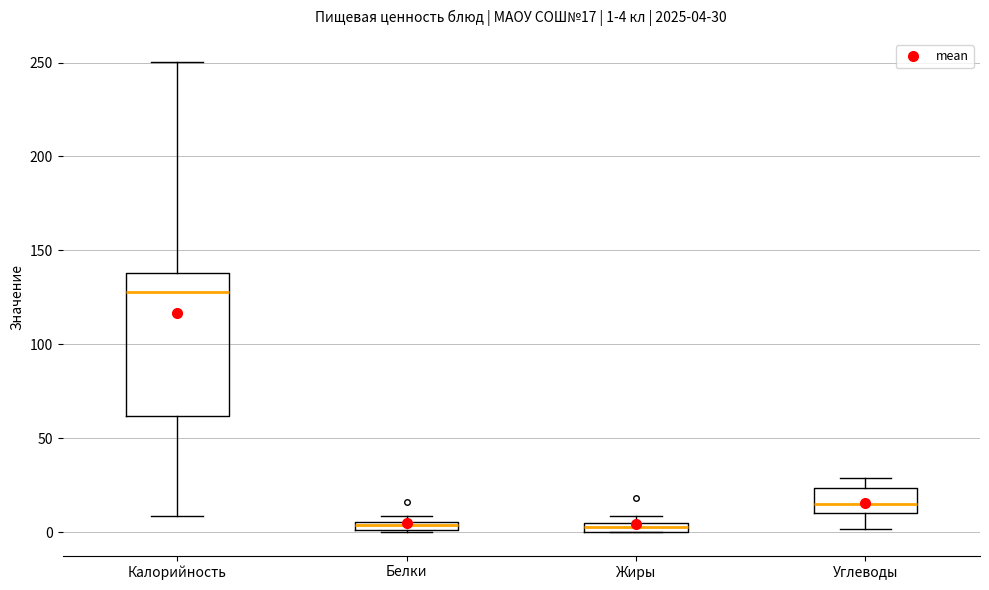

Which box has the highest median line?

Калорийность